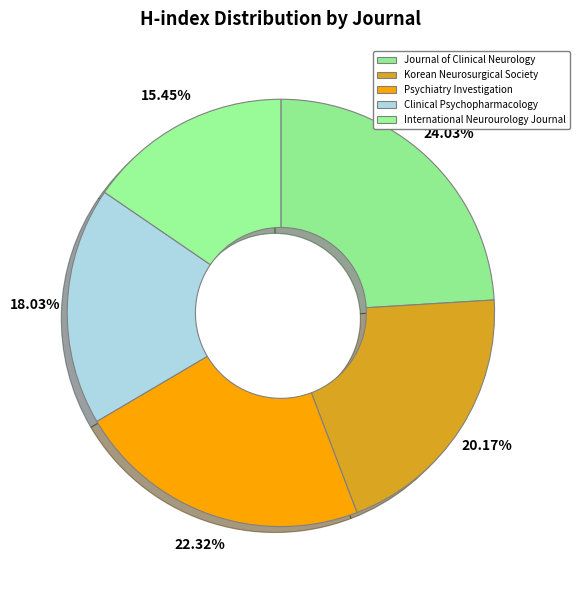

How many slices are in this pie chart?

5